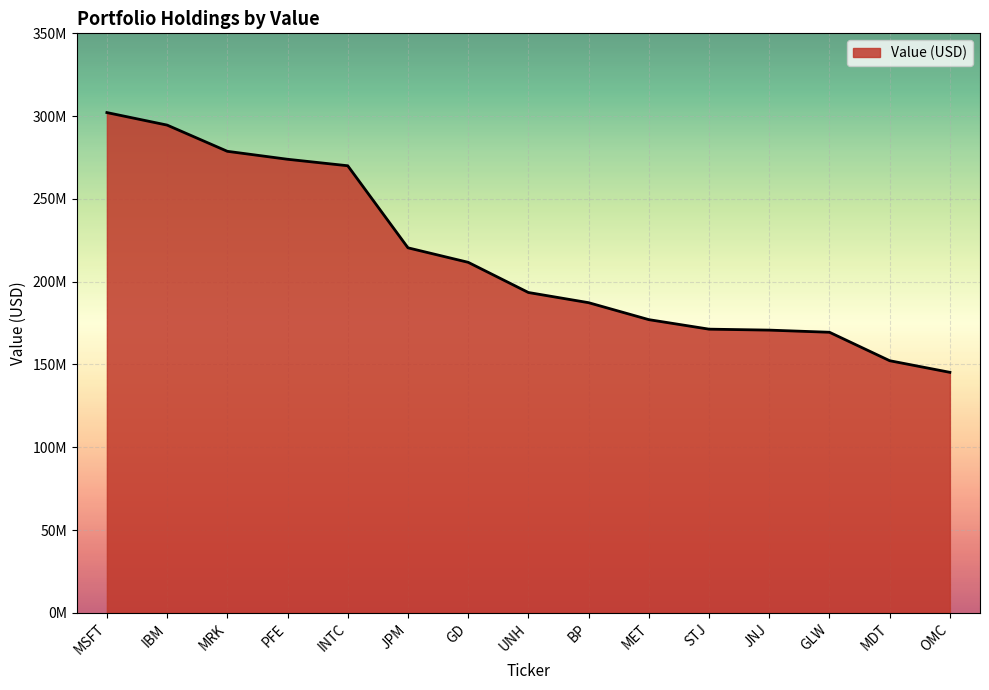

List the labels in order of value, smallest first.

OMC, MDT, GLW, JNJ, STJ, MET, BP, UNH, GD, JPM, INTC, PFE, MRK, IBM, MSFT